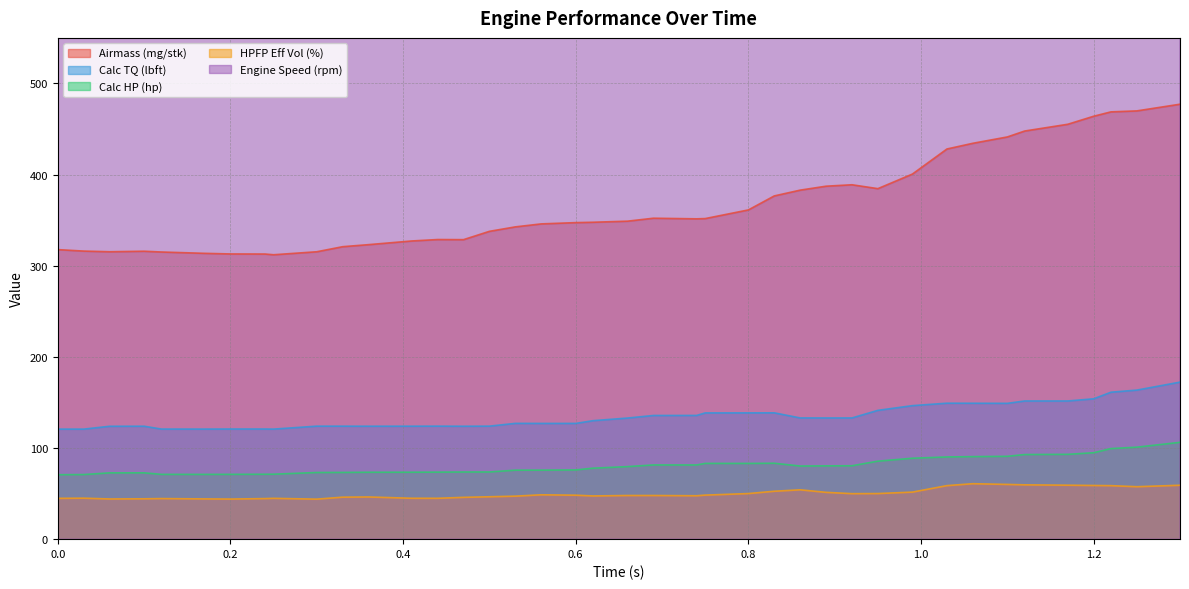

At which label is Engine Speed (rpm) closest to 3166?

176852.11